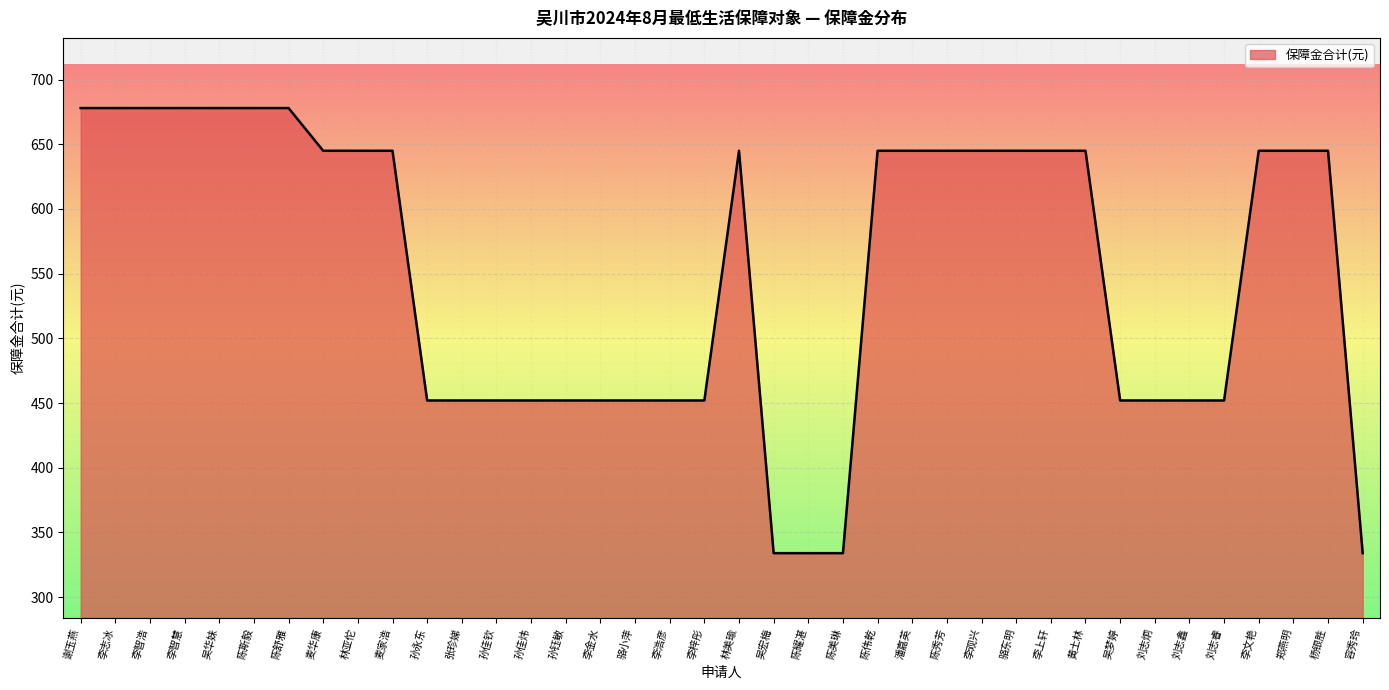

What position from the left is 李上轩?

29